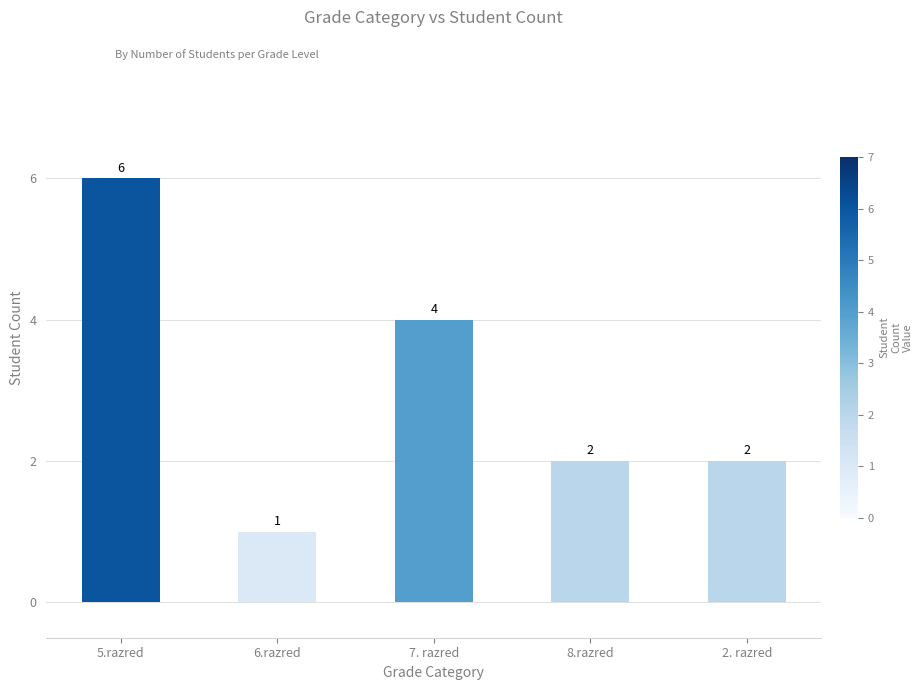

What is the value of the 1st bar from the left?

6